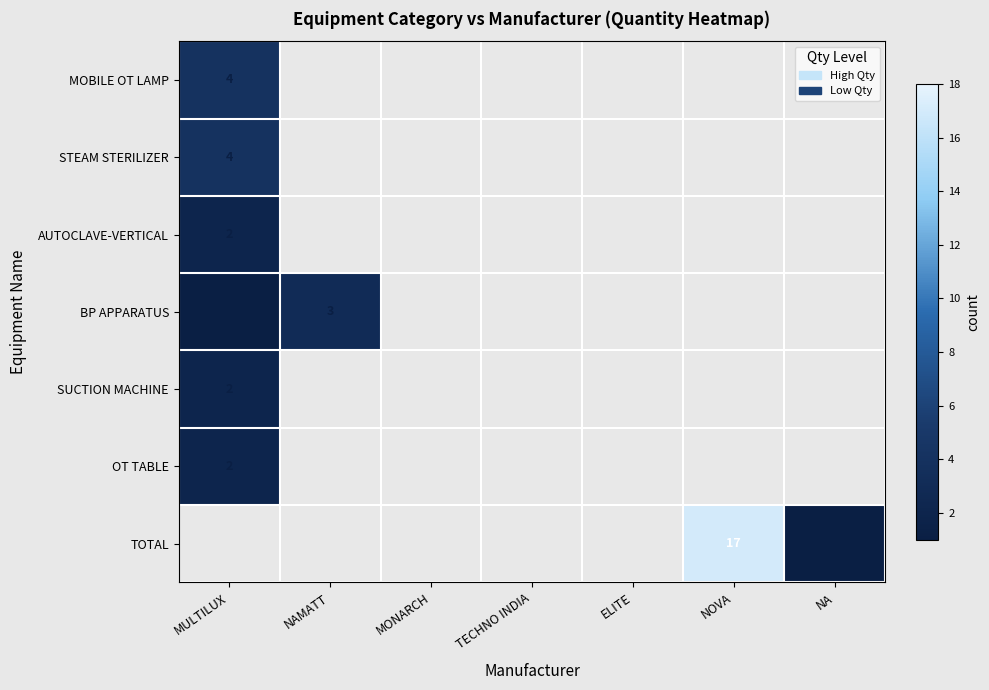

True or false: BP APPARATUS has a value of 5 at NAMATT.

False